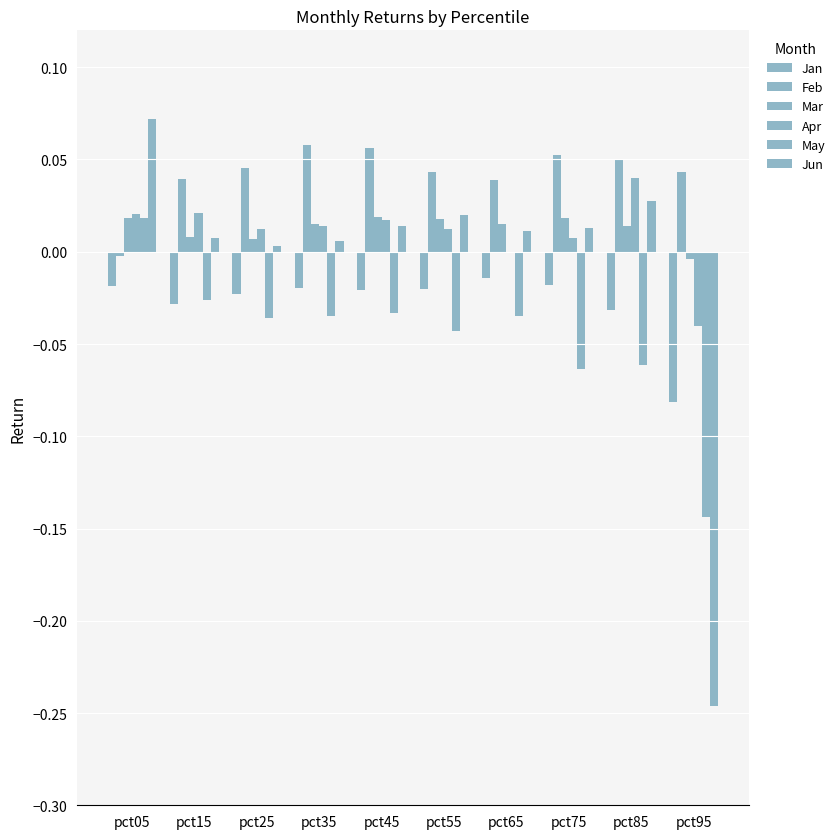

Count the number of data series in this chart.

6